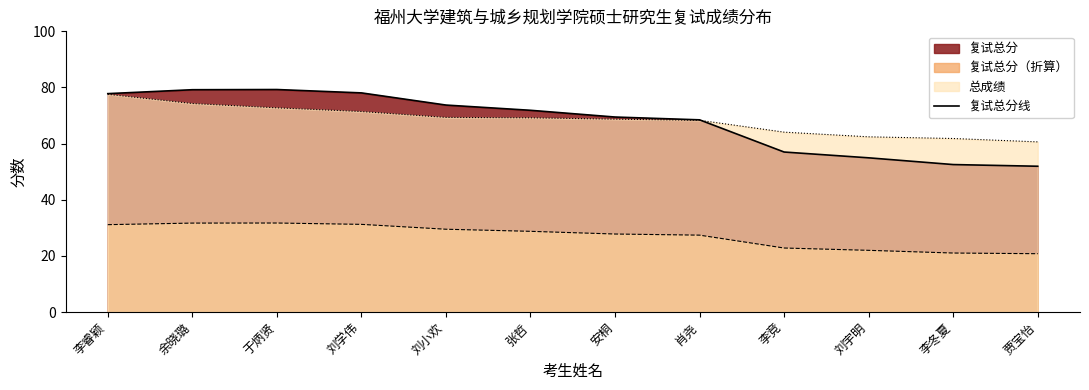

Rank the categories by value from lowest to highest.

贾宝怡, 李冬夏, 刘宇明, 李竞, 肖尧, 安桐, 张哲, 刘小欢, 李睿颖, 刘学伟, 余晓璐, 于炳贤